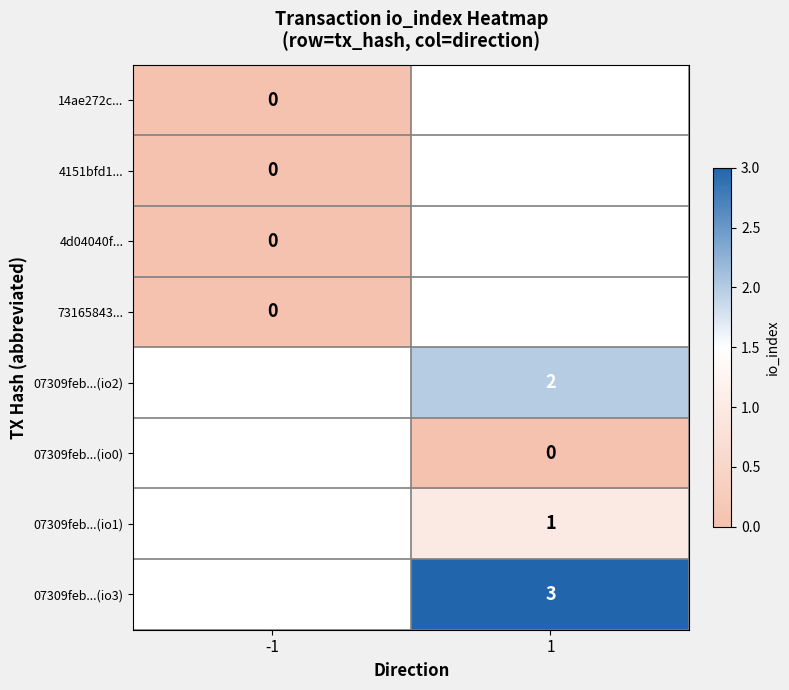

At which category does the chart reach its minimum across all series?

-1